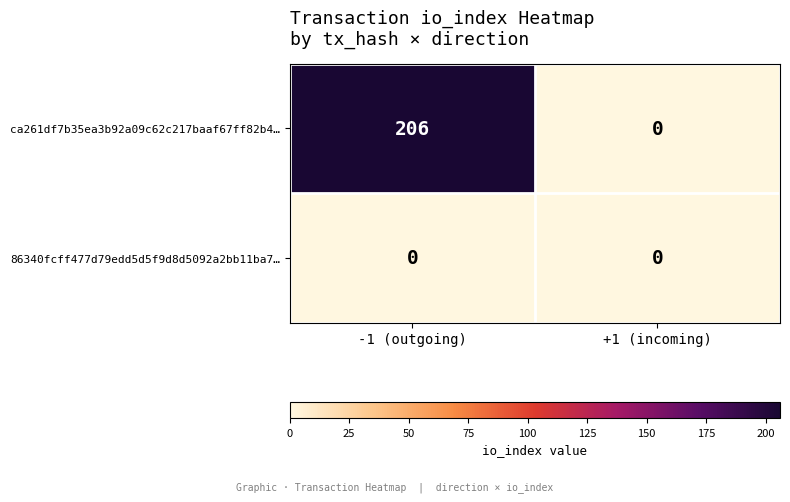

Which series has the widest spread of values?

ca261df7b35ea3b92a09c62c217baaf67ff82b4…